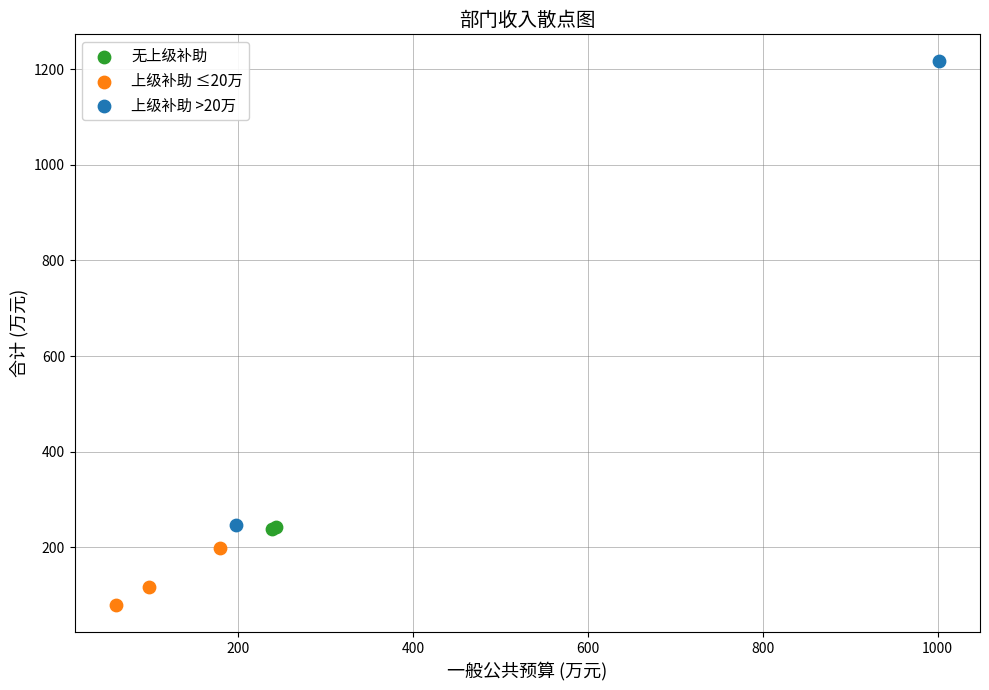

What are all the series names shown in the legend?

无上级补助, 上级补助 ≤20万, 上级补助 >20万